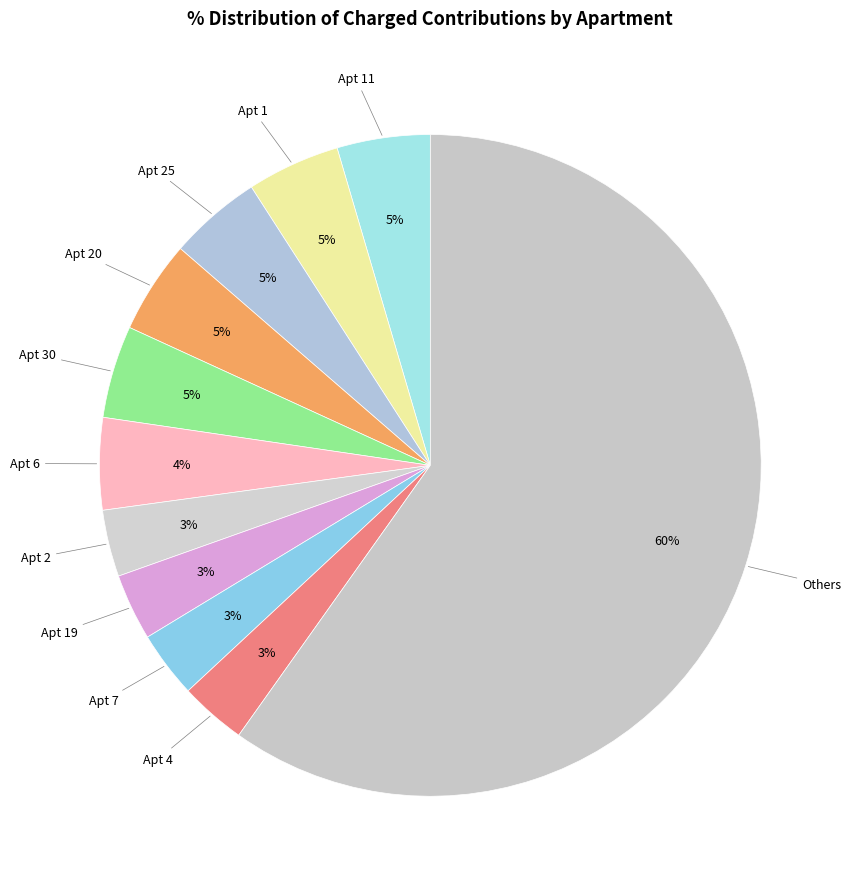

Count the number of slices in the pie.

11